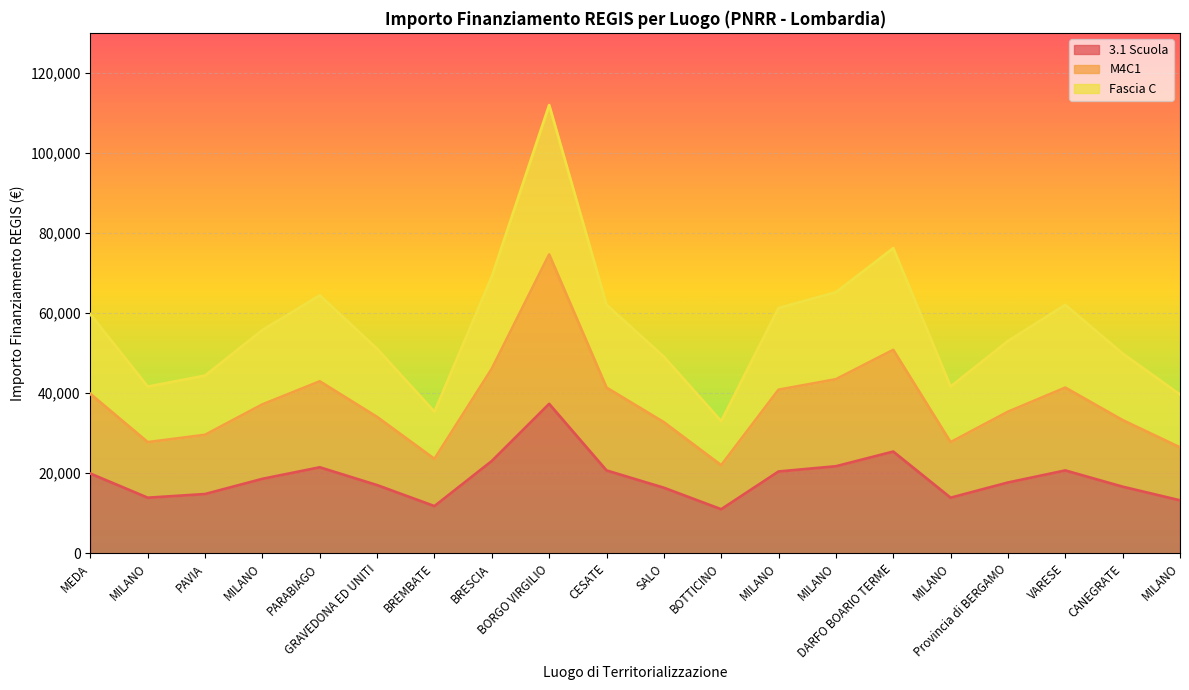

Where does the 3.1 Scuola series first go above 18592?

MEDA